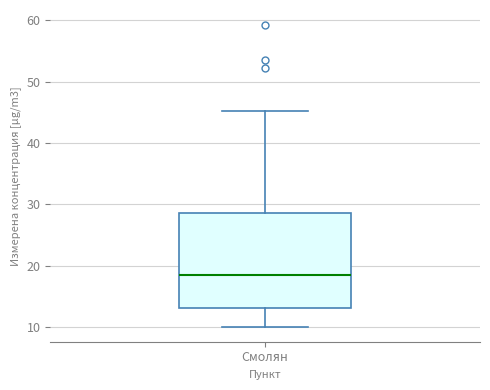

Transcribe this box plot: give where the median line is, the range the box spans, and where the two whiskers end, as read against the y-axis. The values are not printed on the chart, so give them approximately, as read against the axis.

median 18, box 13 to 29, whiskers 10 to 45